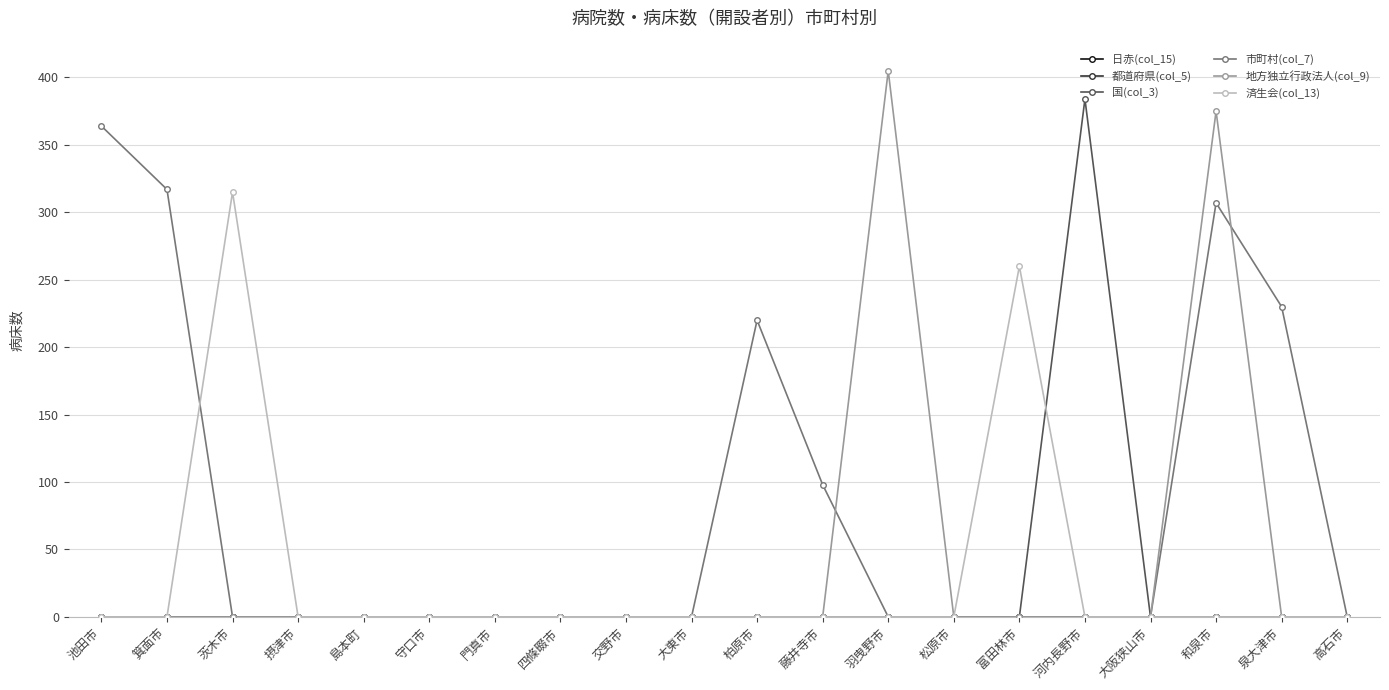

Count the number of data series in this chart.

6